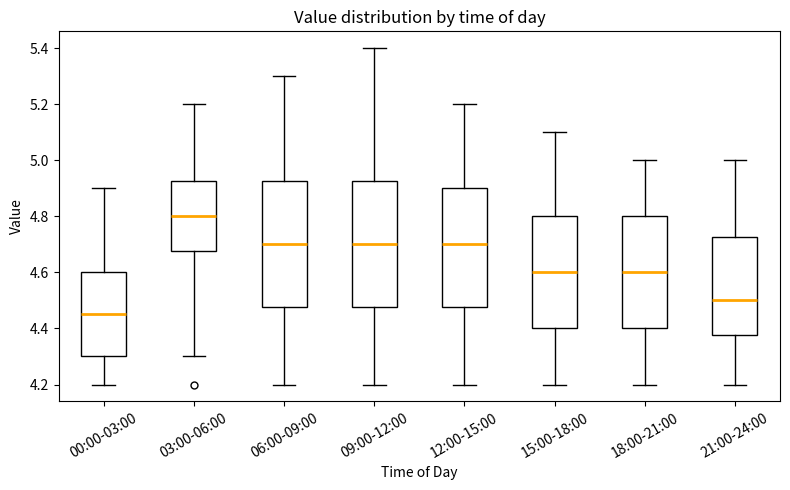

Reading left to right, transcribe this box plot: for each box, give where its median line is, the range the box spans, and where its two whiskers end, as read against the y-axis. The values are not printed on the chart, so give them approximately, as read against the axis.

00:00-03:00: median 4.46, box 4.30 to 4.60, whiskers 4.20 to 4.90
03:00-06:00: median 4.80, box 4.68 to 4.92, whiskers 4.30 to 5.20
06:00-09:00: median 4.70, box 4.48 to 4.92, whiskers 4.20 to 5.30
09:00-12:00: median 4.70, box 4.48 to 4.92, whiskers 4.20 to 5.40
12:00-15:00: median 4.70, box 4.48 to 4.90, whiskers 4.20 to 5.20
15:00-18:00: median 4.60, box 4.40 to 4.80, whiskers 4.20 to 5.10
18:00-21:00: median 4.60, box 4.40 to 4.80, whiskers 4.20 to 5.00
21:00-24:00: median 4.50, box 4.38 to 4.72, whiskers 4.20 to 5.00